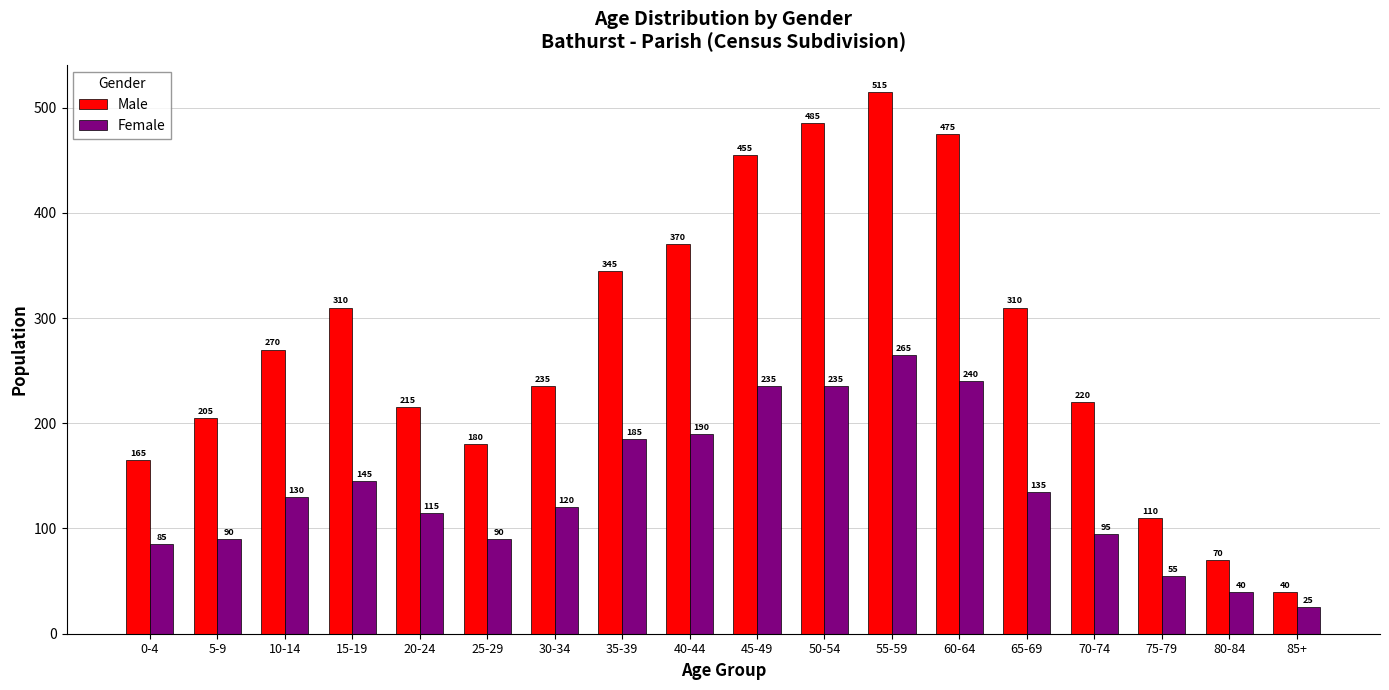

The value of Female at 60-64 is 415. True or false?

False